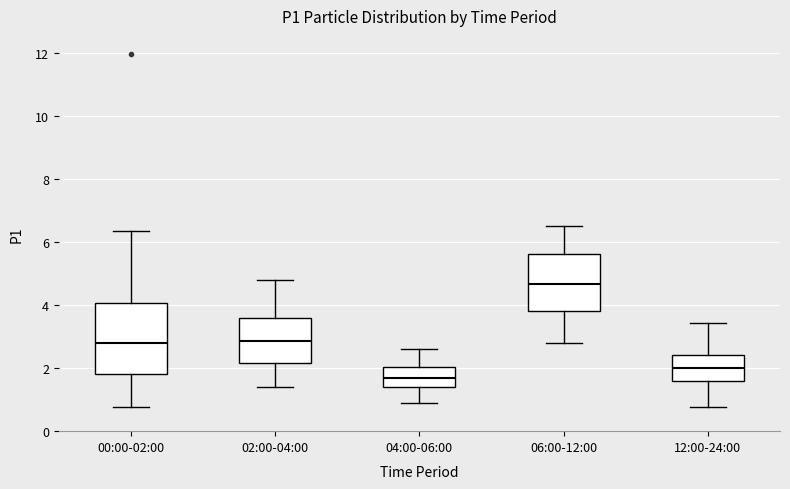

Which box's median line is the highest?

06:00-12:00